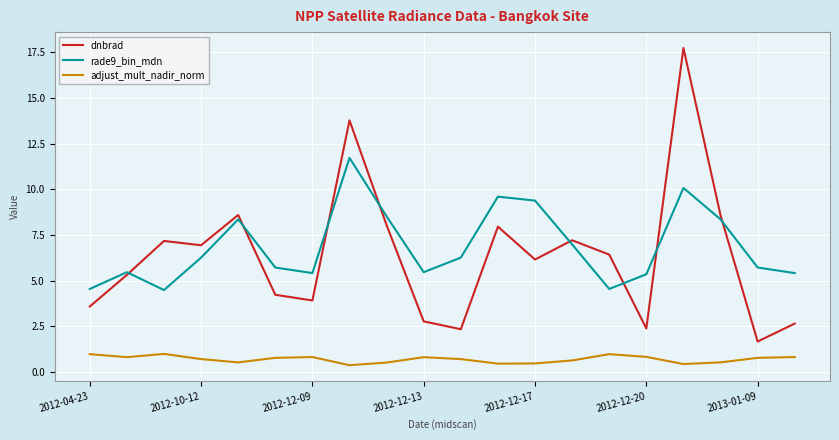

True or false: adjust_mult_nadir_norm and dnbrad cross at least once.

False